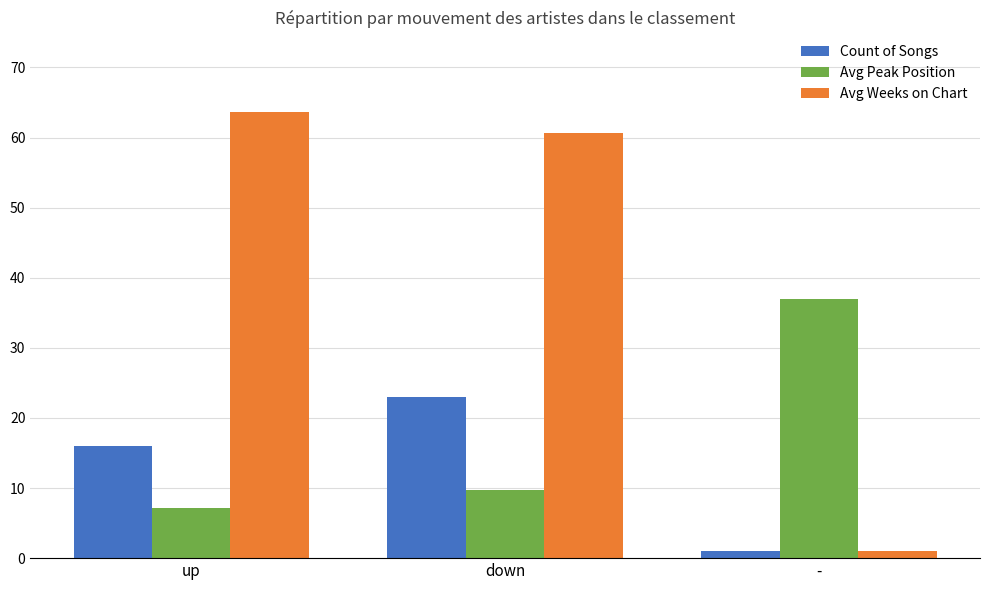

What are all the series names shown in the legend?

Count of Songs, Avg Peak Position, Avg Weeks on Chart